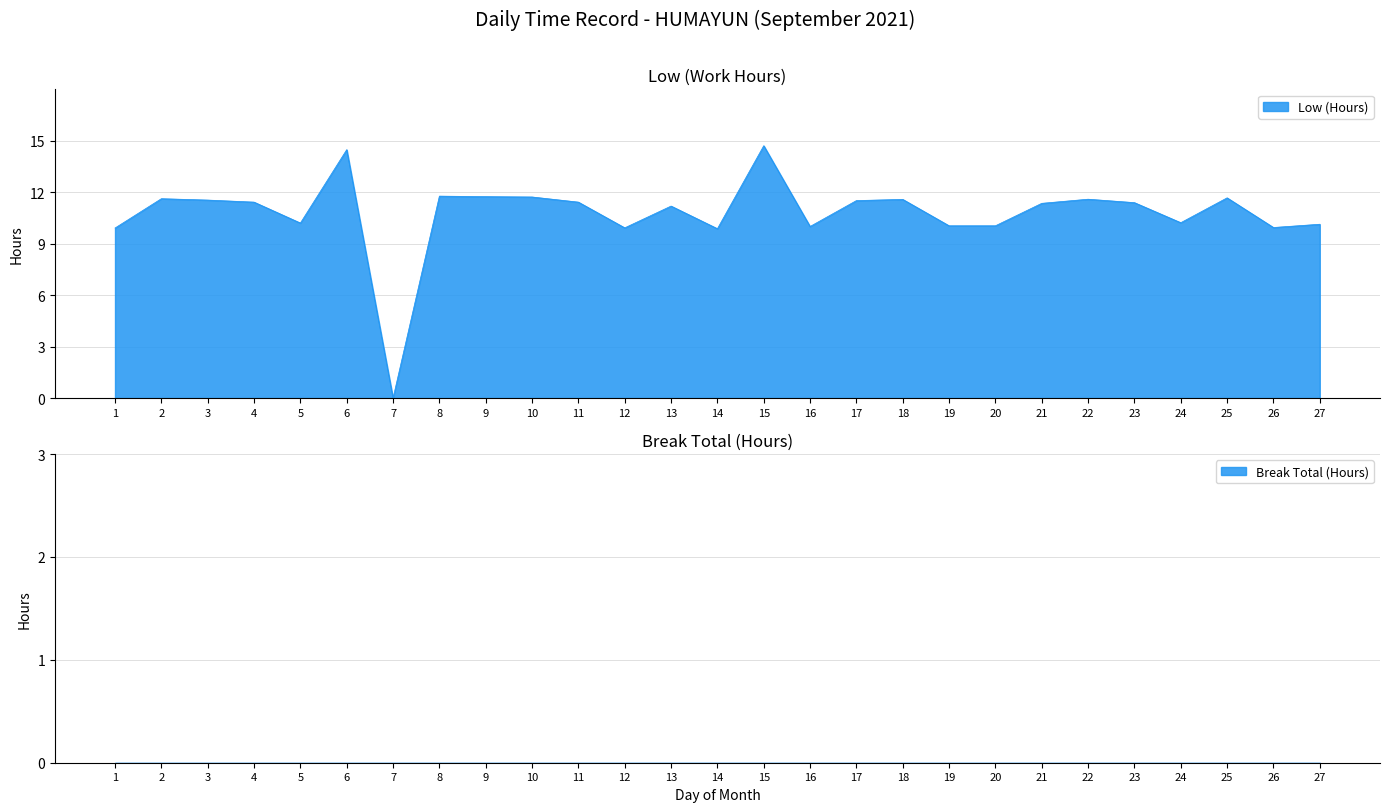

Does the chart display data point markers on the line(s)?

No